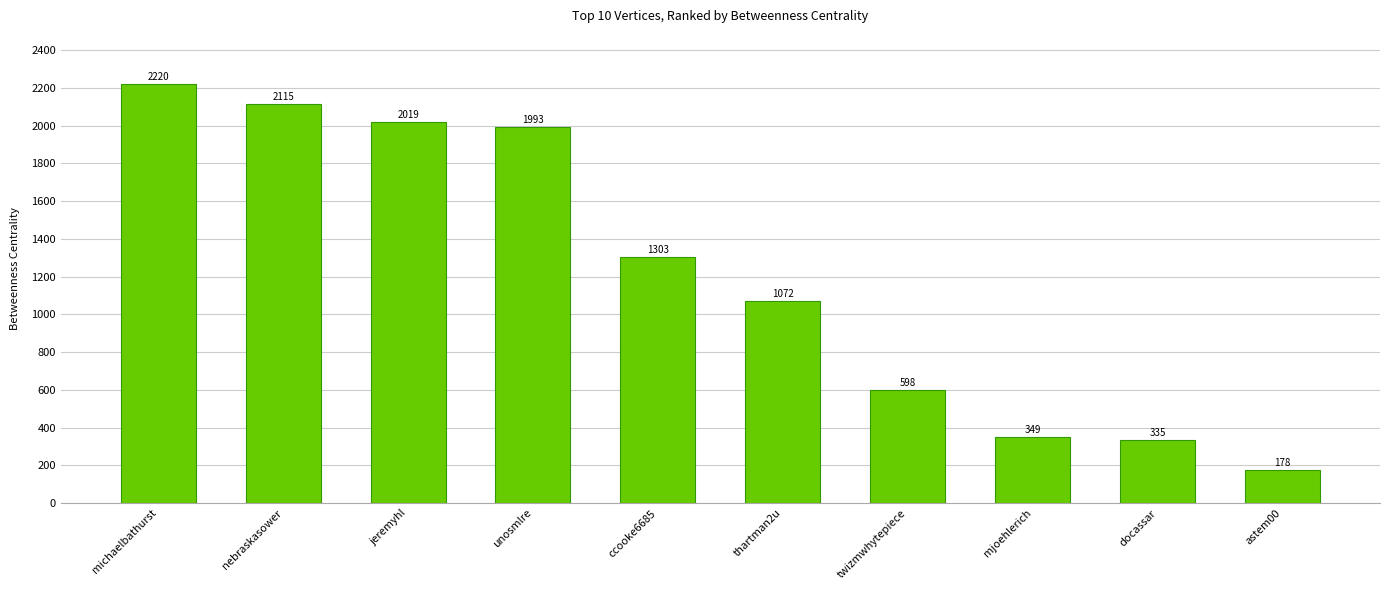

What is the label of the 10th bar from the right?

michaelbathurst